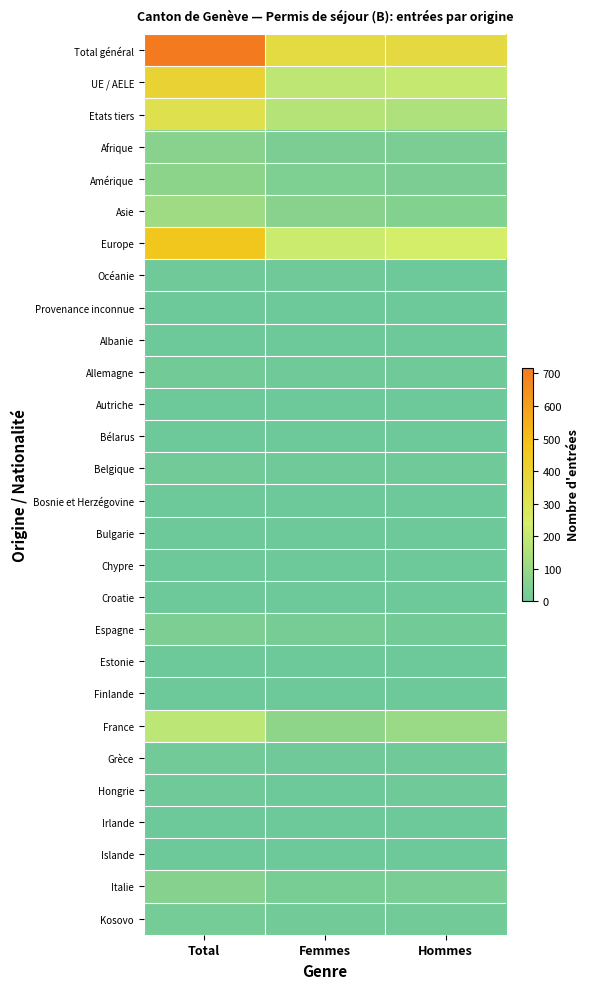

What is the total value across all series at Hommes?

1272